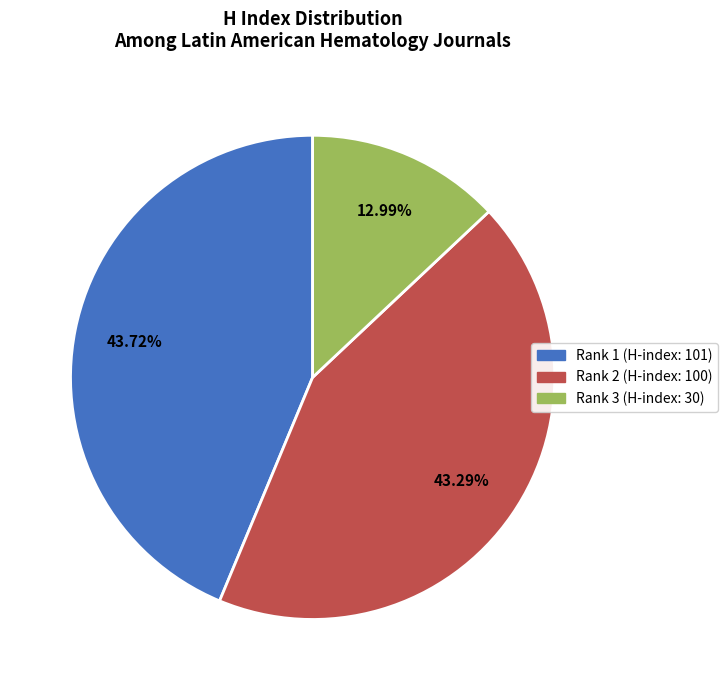

What is the ratio of the value at Rank 2 (H-index: 100) to the value at Rank 1 (H-index: 101)?

1.0